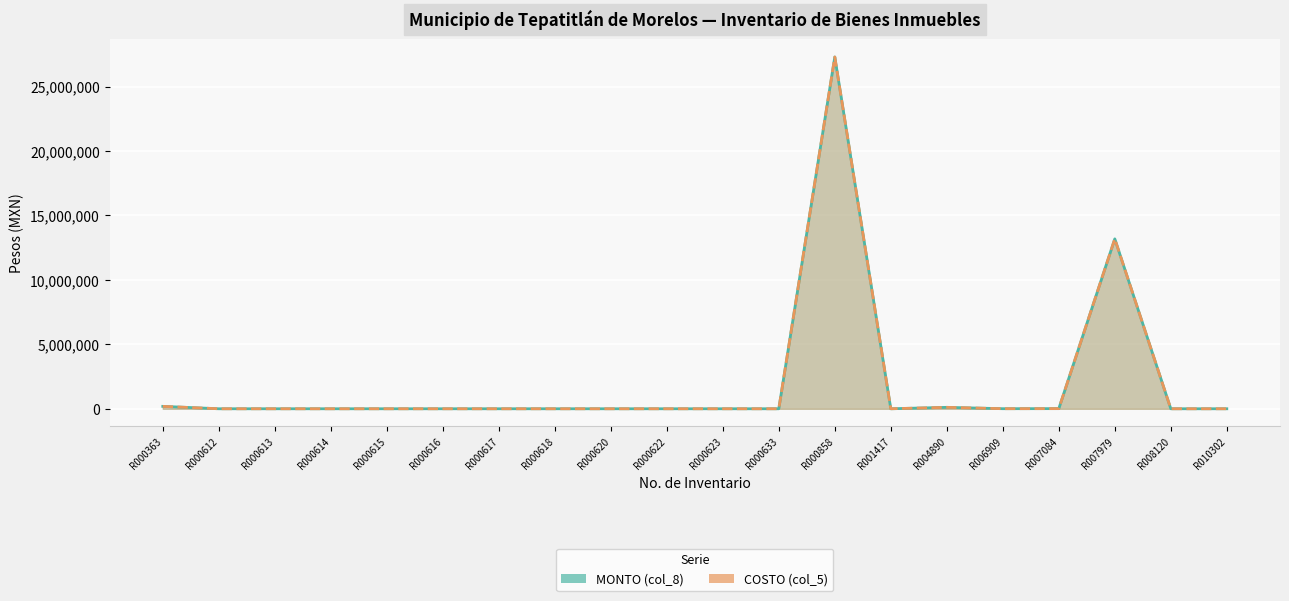

Does the chart display data point markers on the line(s)?

No